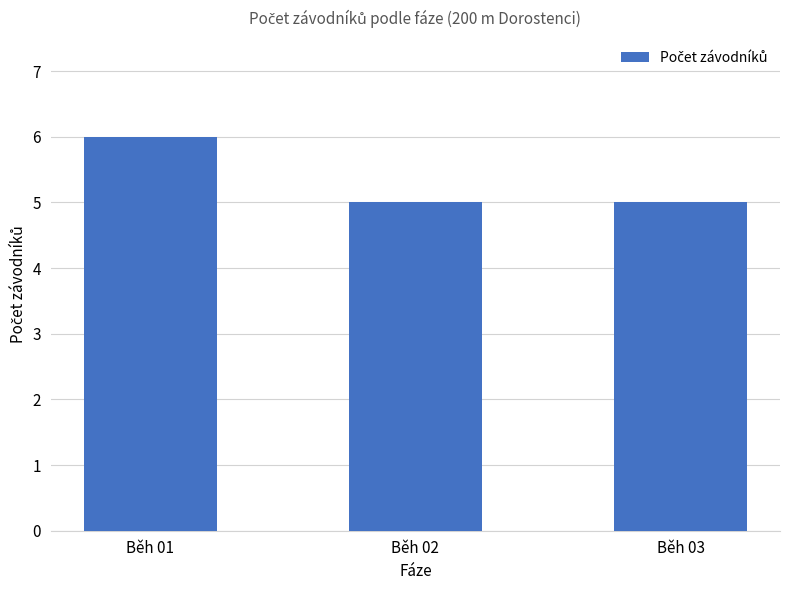

At which category does the chart reach its peak across all series?

Běh 01